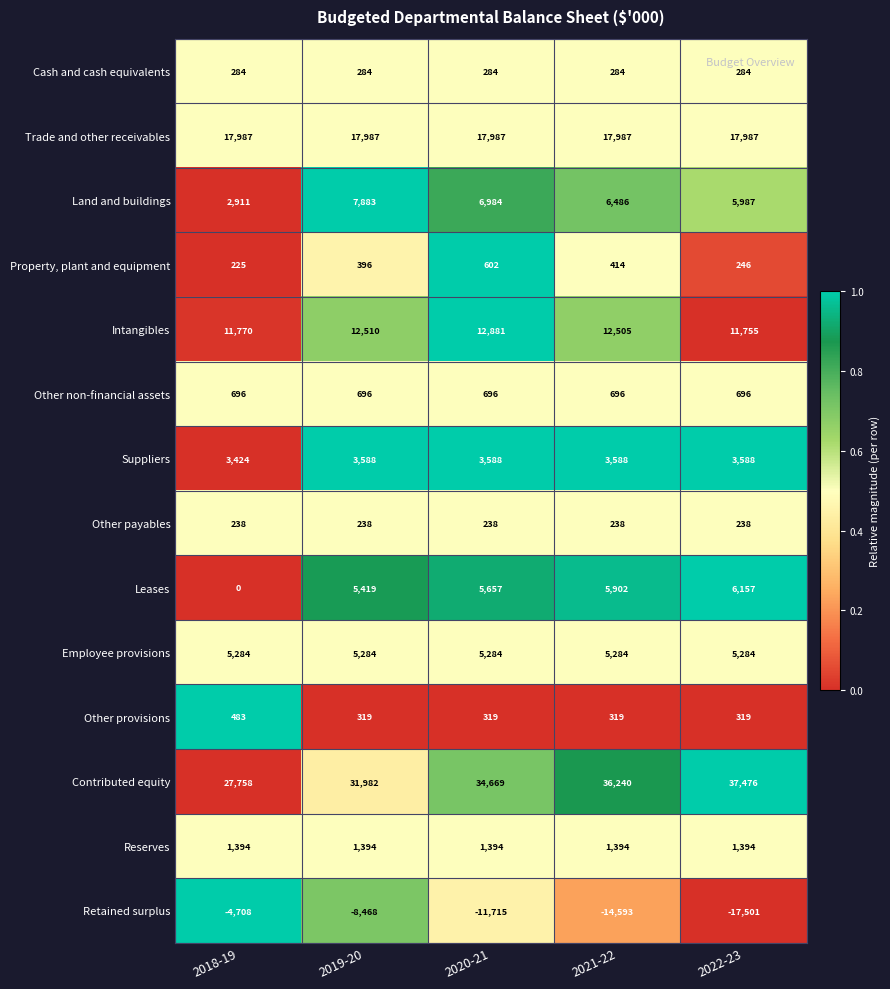

What value does the Retained surplus series have at 2021-22, to the nearest 50?

-14600